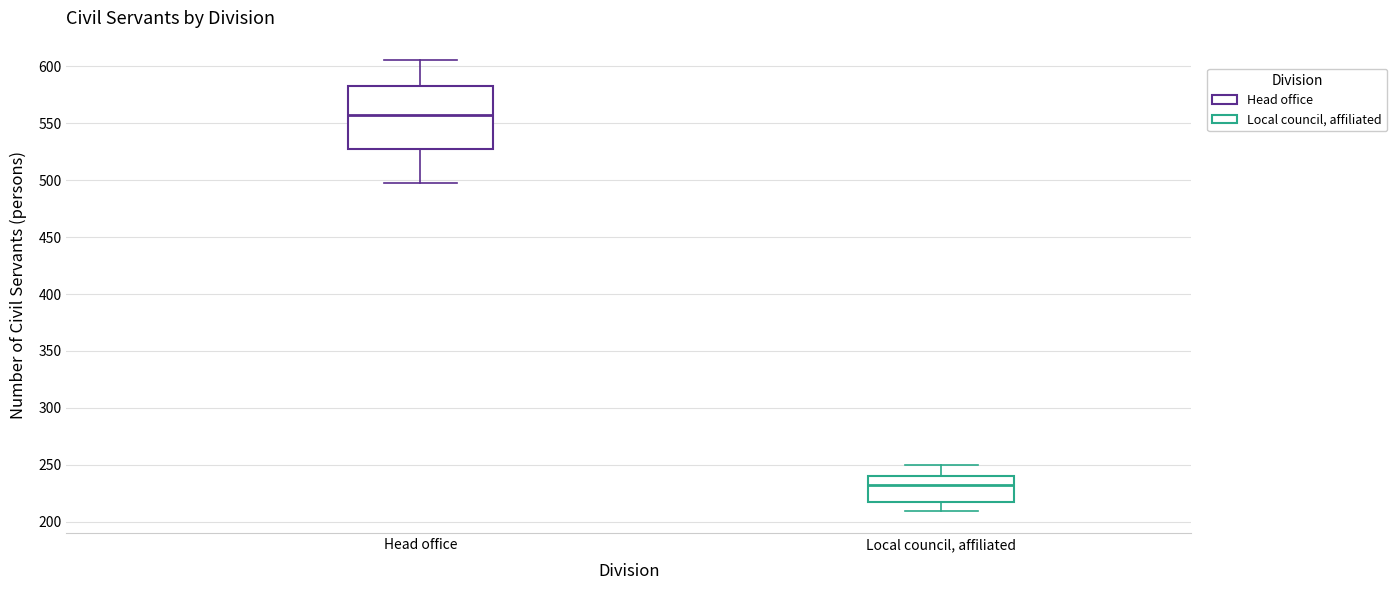

Which box has the highest median line?

Head office